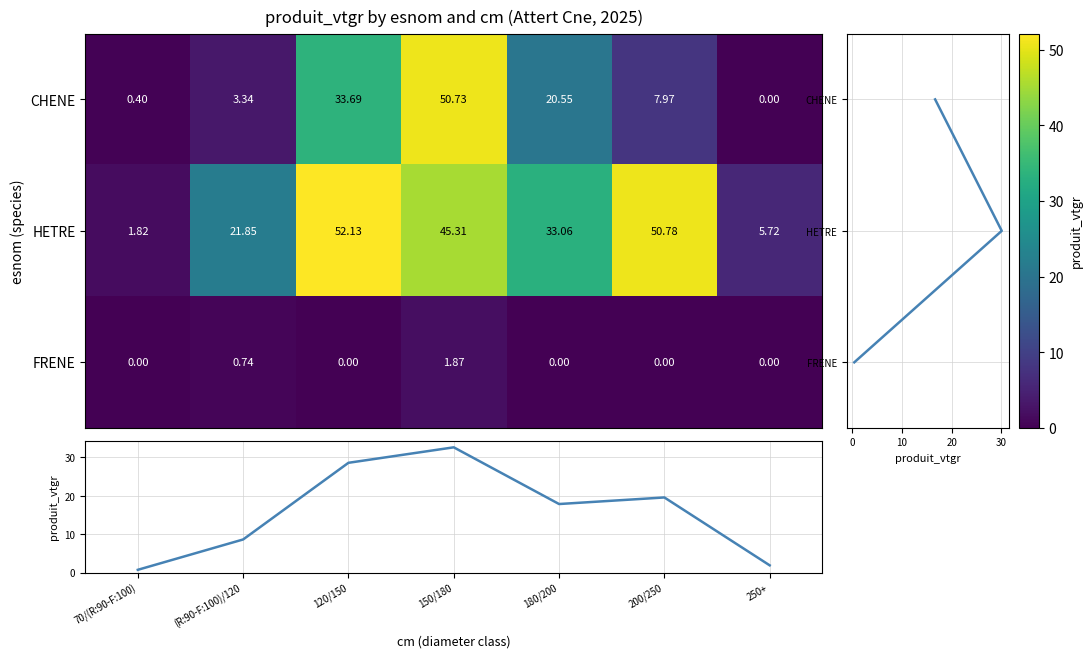

The CHENE series shows 50.7 at 150/180. True or false?

True